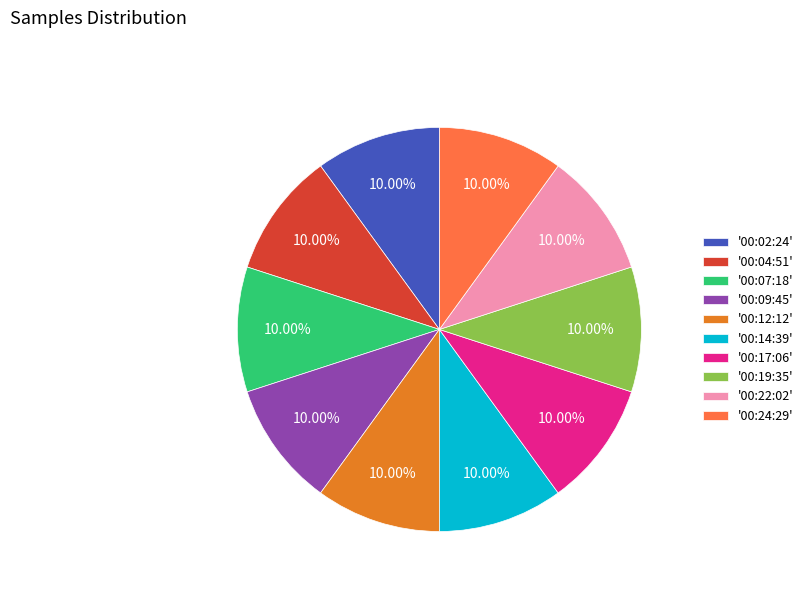

Is the sum of '00:17:06' and '00:02:24' greater than half?

No